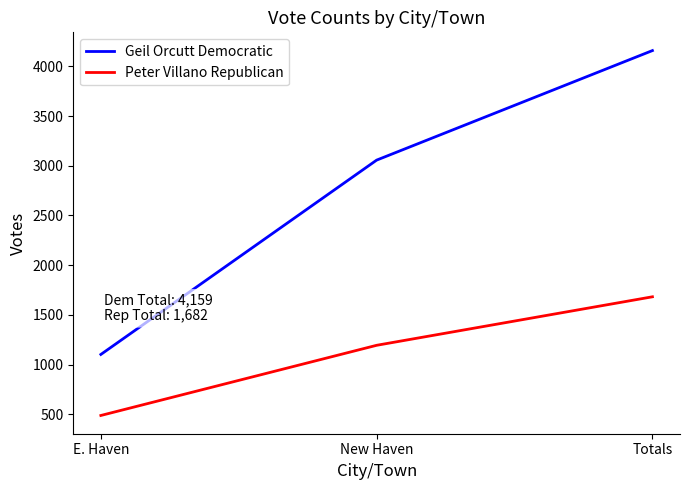

Read the Peter Villano Republican value at Totals, to the nearest 50.

1700